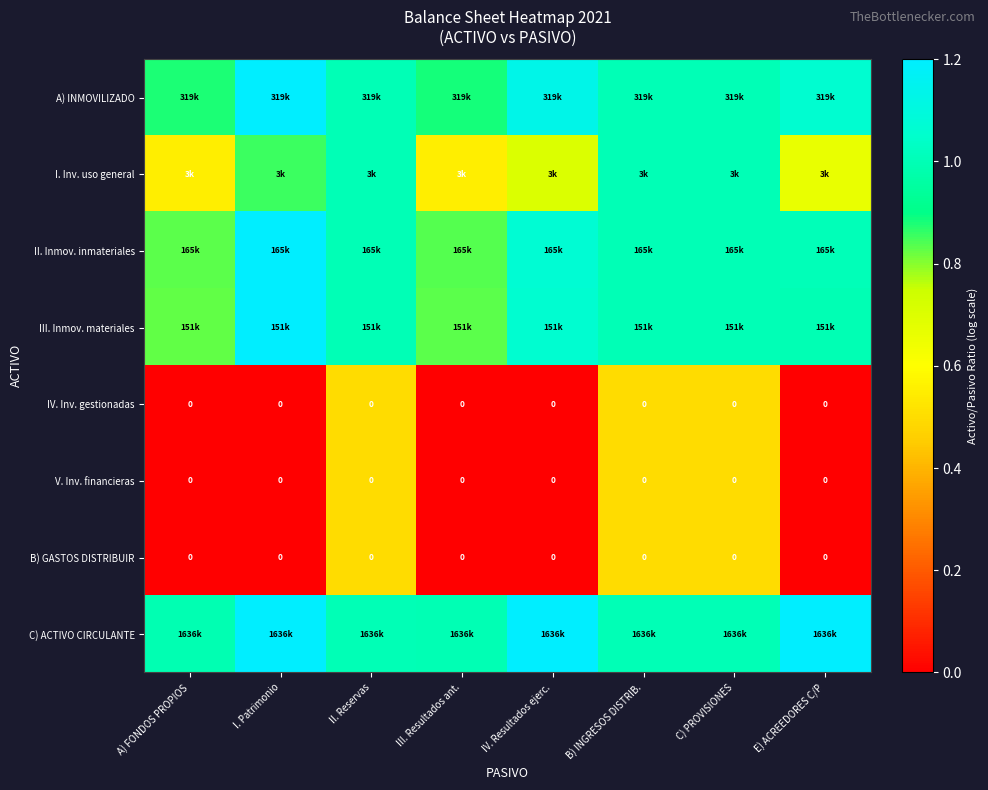

Is it true that II. Inmov. inmateriales equals 1.1 at IV. Resultados ejerc.?

True